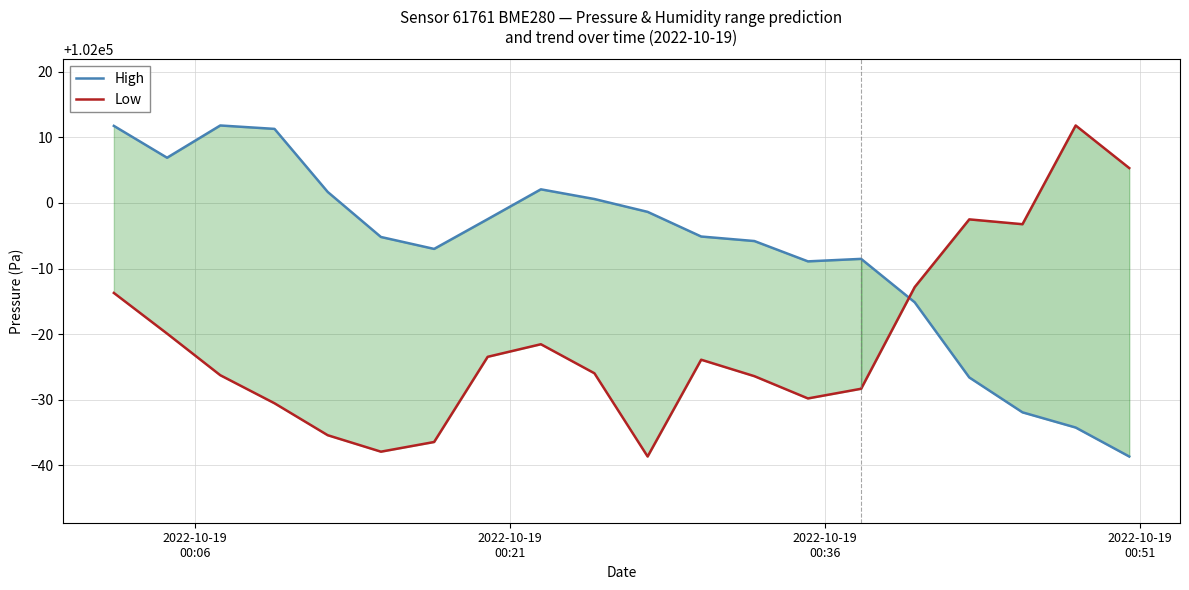

How many series are shown in this chart?

2